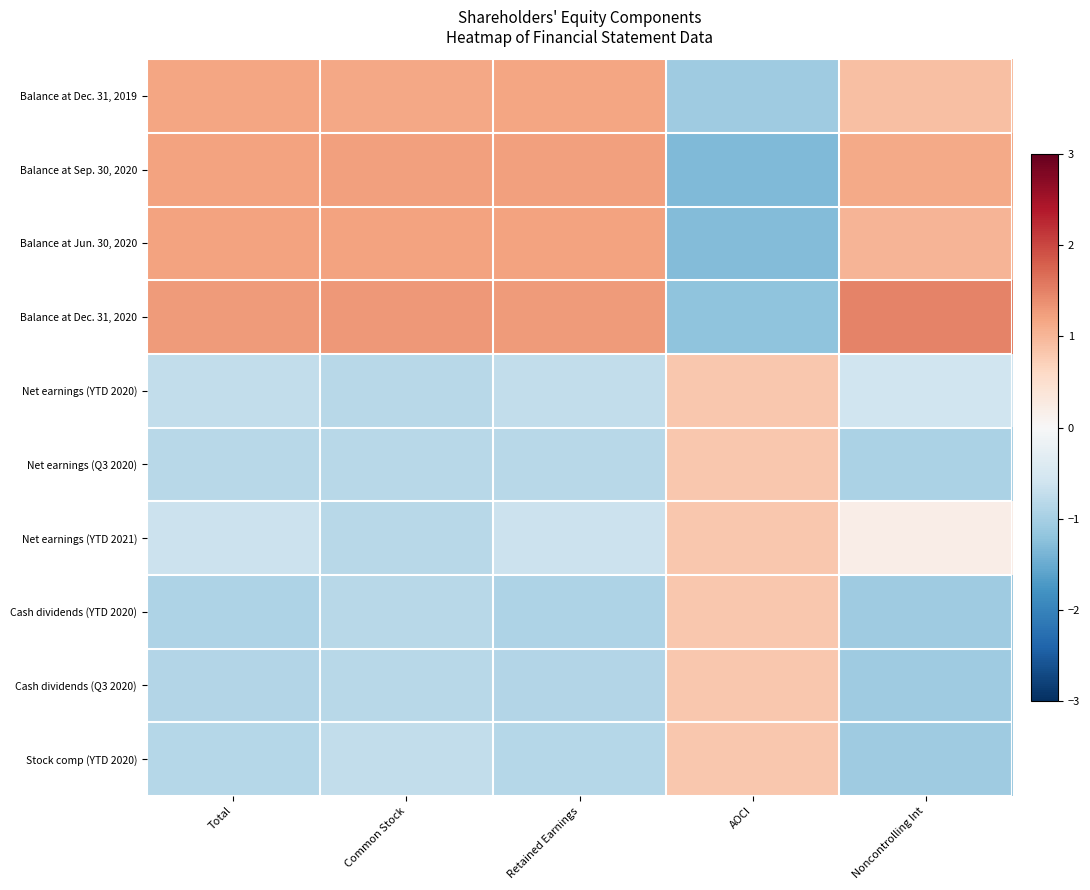

At how many categories does at least one series exceed 0?

5